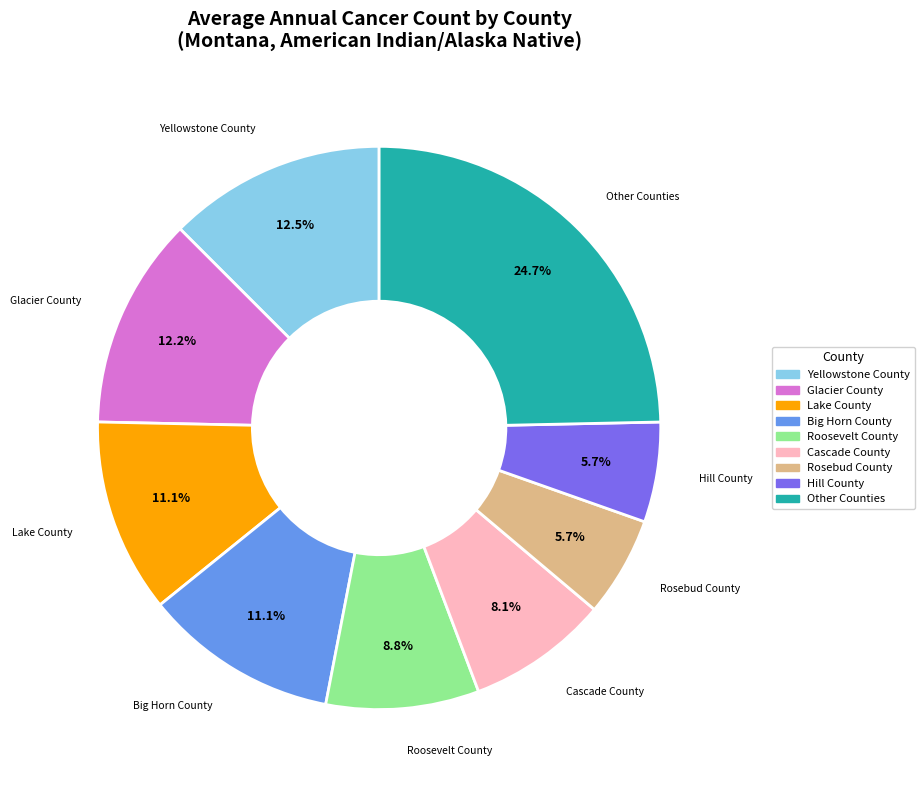

How many slices are in this pie chart?

9